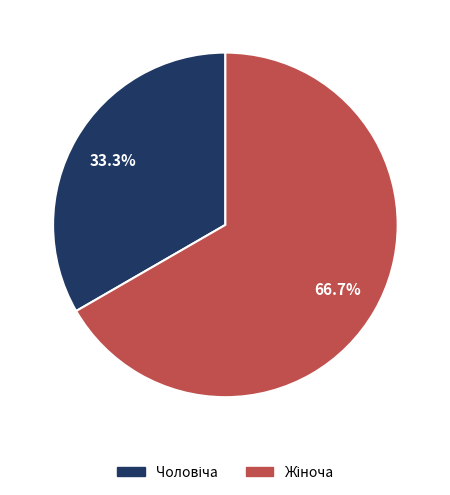

Does any single category account for the majority?

Yes